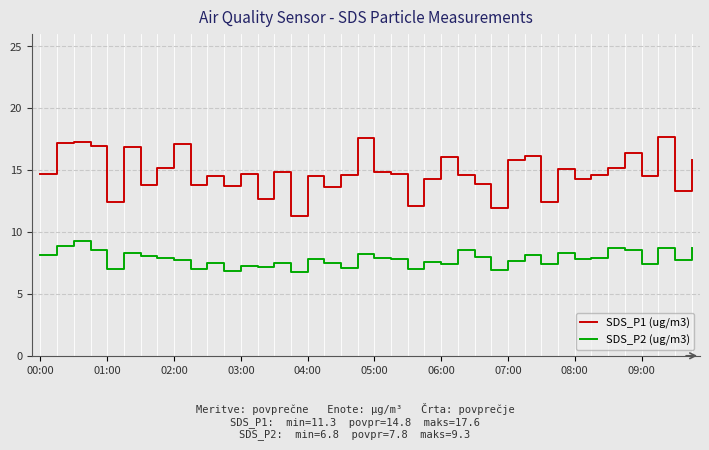

Rank the series by their average value, from highest to lowest.

SDS_P1 (ug/m3), SDS_P2 (ug/m3)